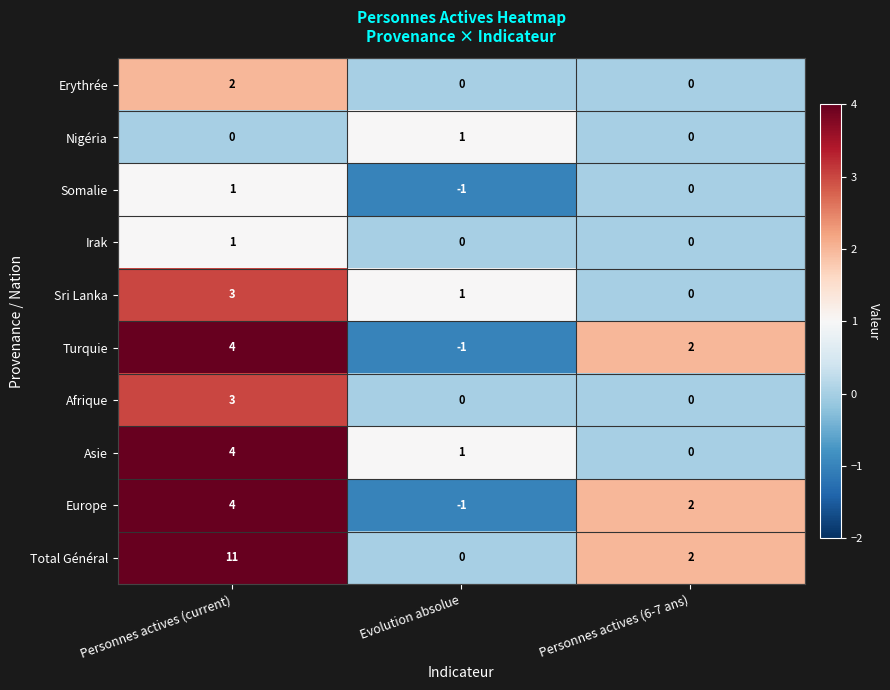

How many series are shown in this chart?

10